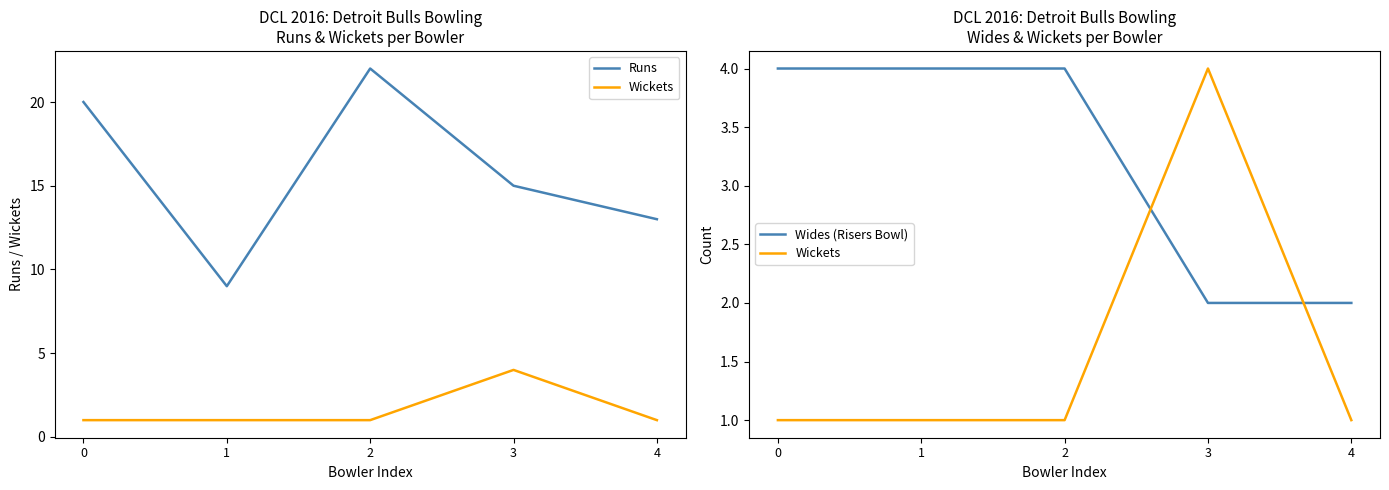

How many distinct data groups are displayed?

3